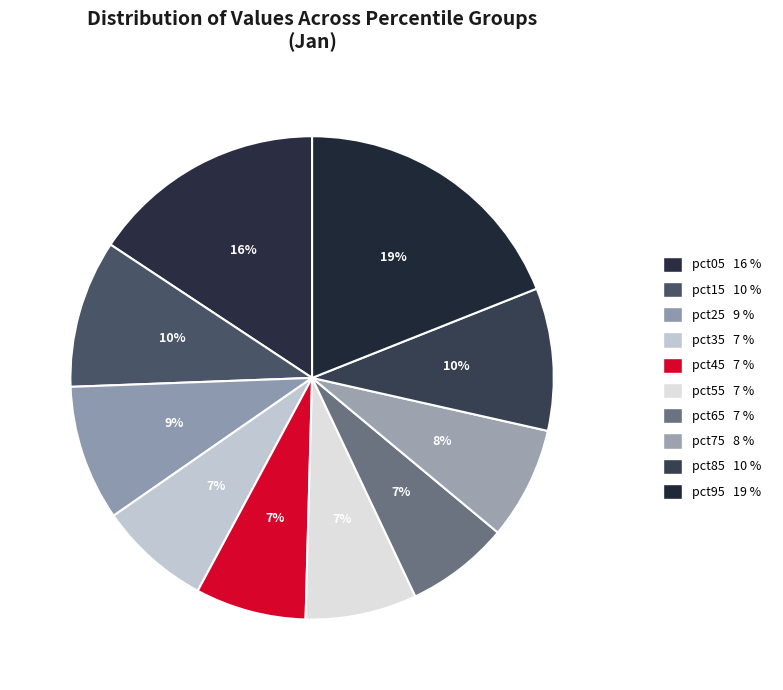

To the nearest percent, what is the average slice percentage?

10%